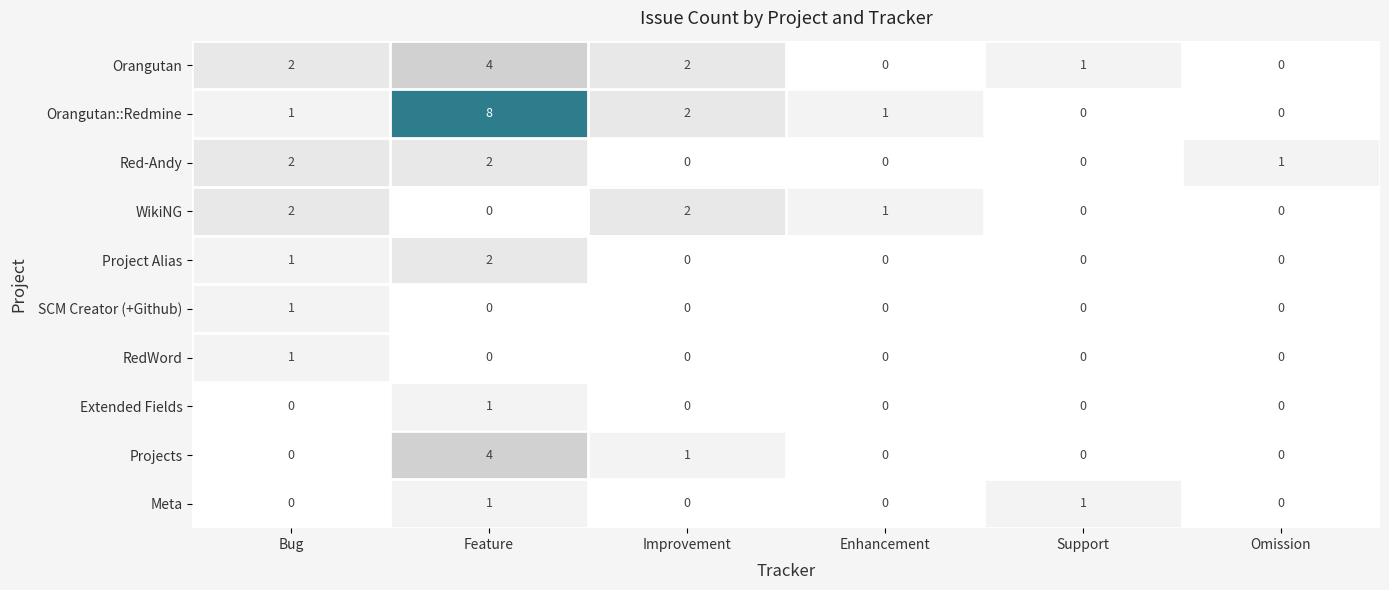

At how many categories does at least one series exceed 7?

1